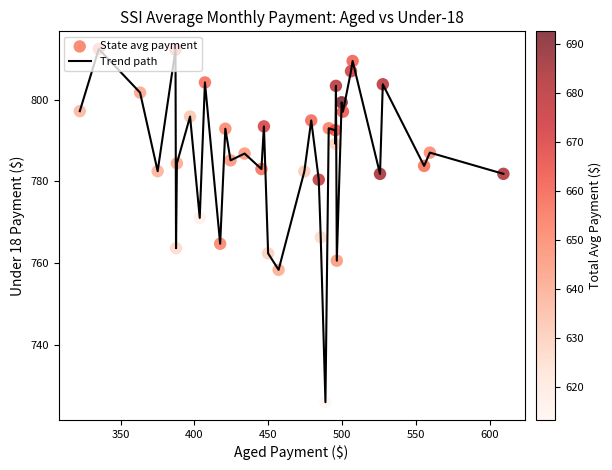

What is the smallest value displayed?

725.9